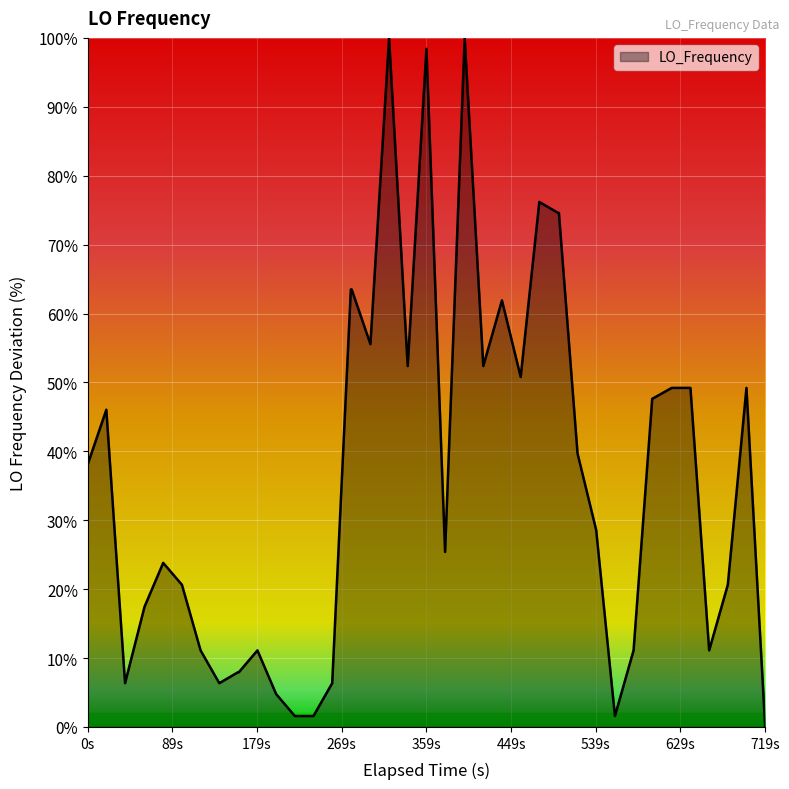

What is the maximum value shown in the chart?

100.0